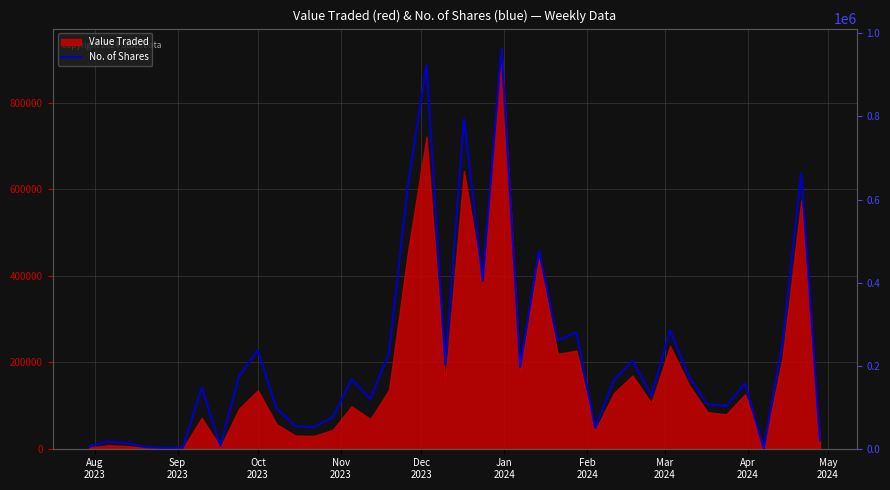

Is it true that the value at 27 is 23841?

False